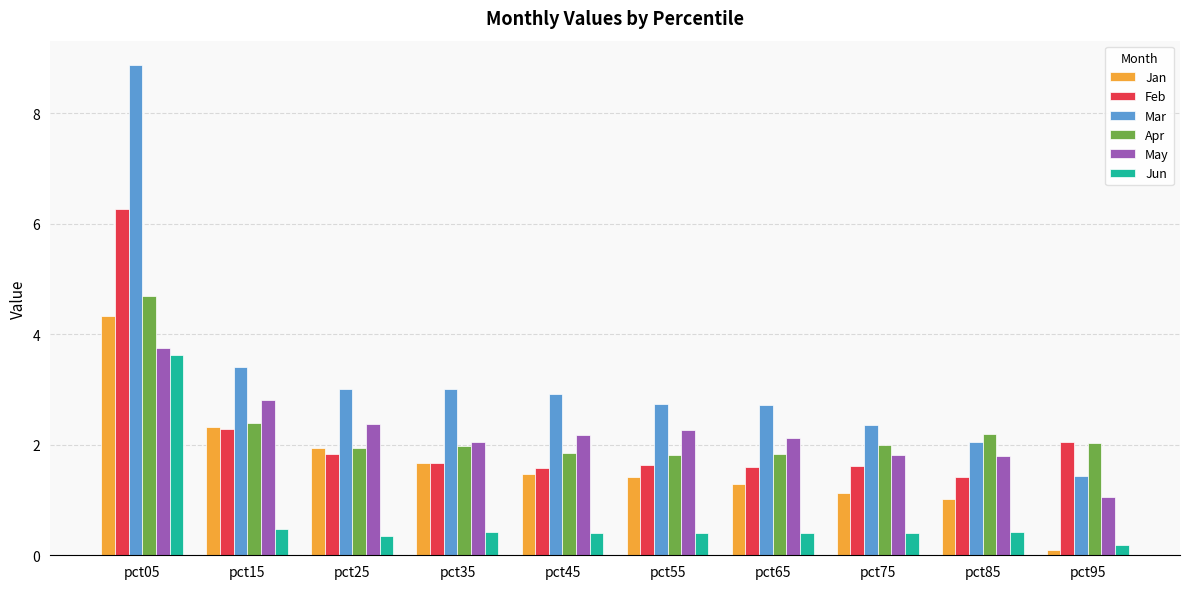

What value does the Feb series have at pct25?

1.8